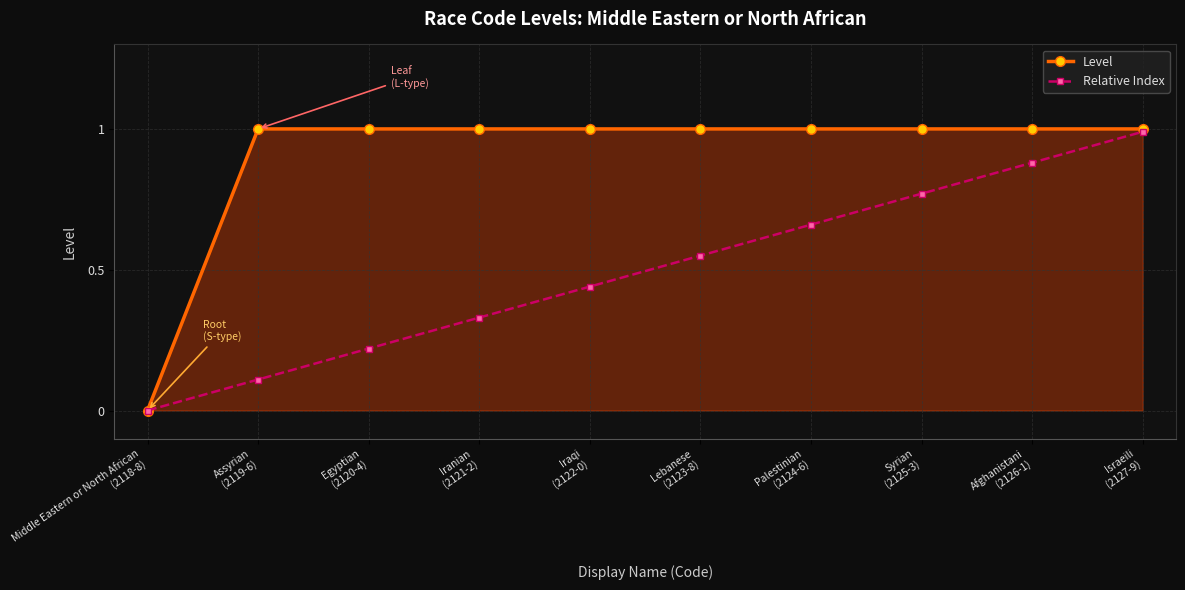

At which label is Level closest to 0?

Middle Eastern or North African
(2118-8)